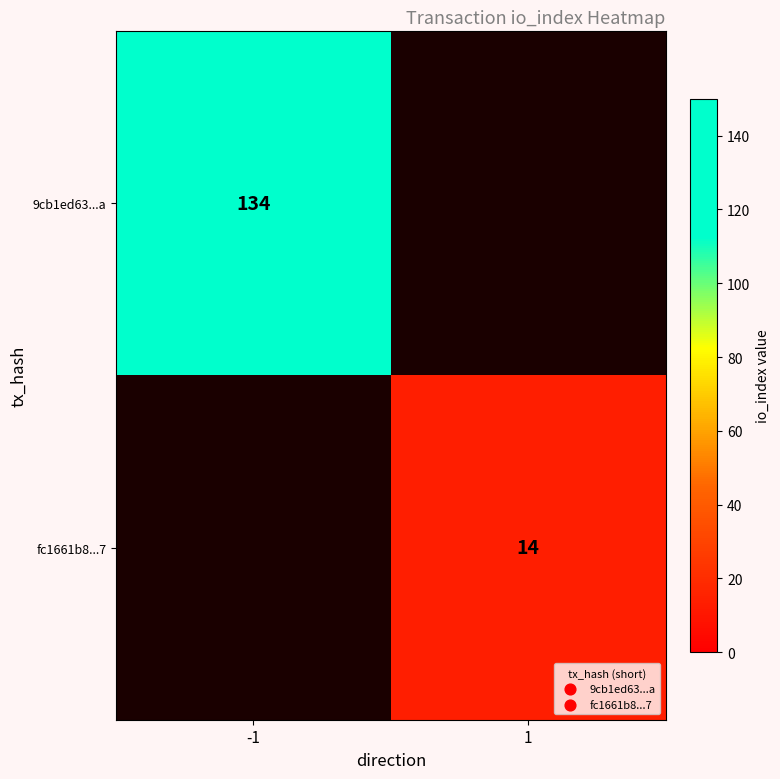

Is the value of 9cb1ed63...a at -1 greater than the value of fc1661b8...7 at 1?

Yes